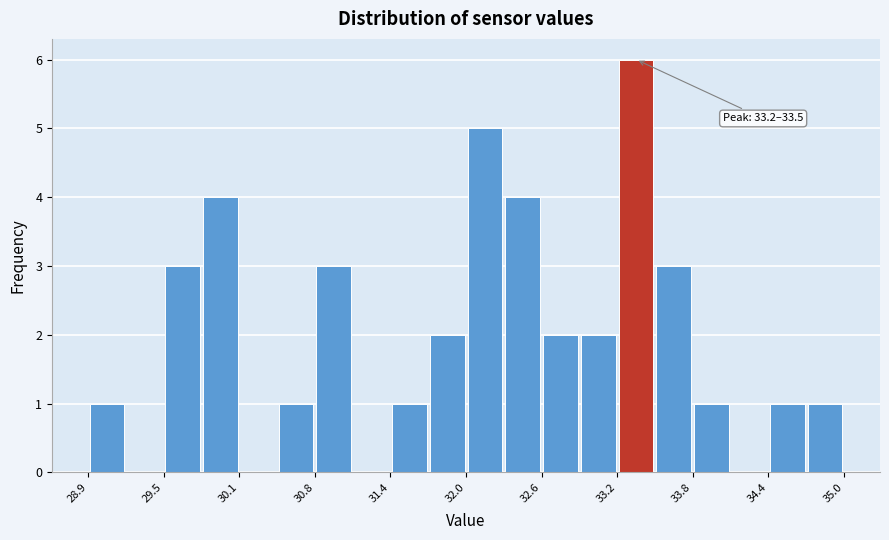

Around what value on the x-axis is the tallest bar? Give the approximate position of its centre, as read against the axis.

33.4